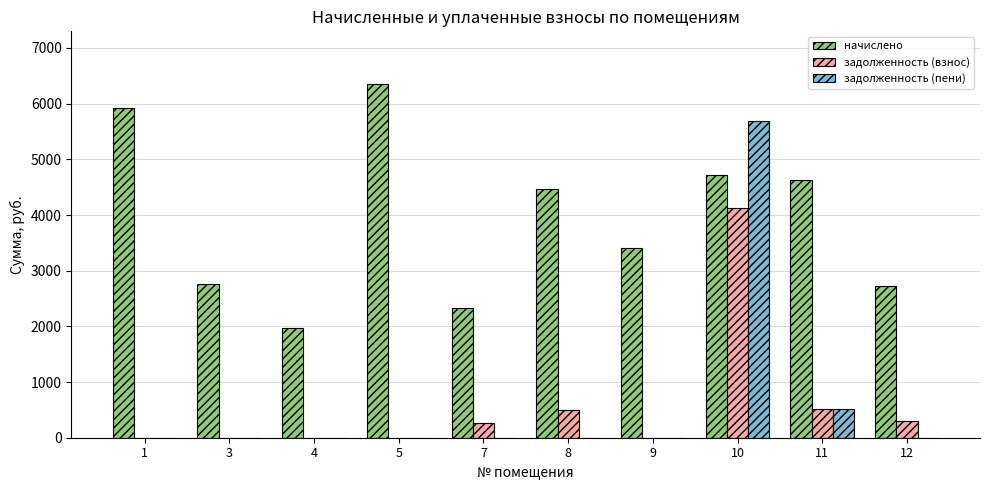

How many categories are shown in the chart?

10